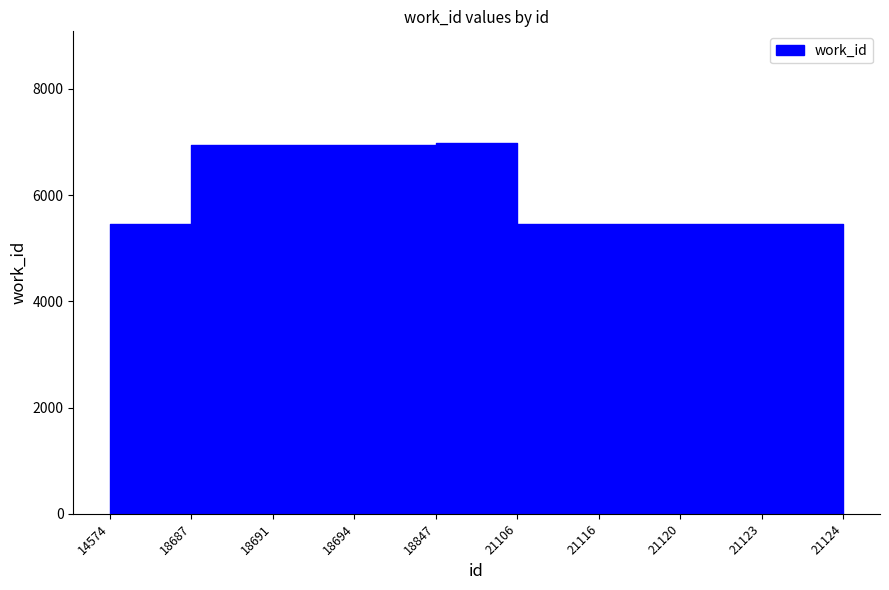

What is the change in value from 18691 to 21120?

-1487